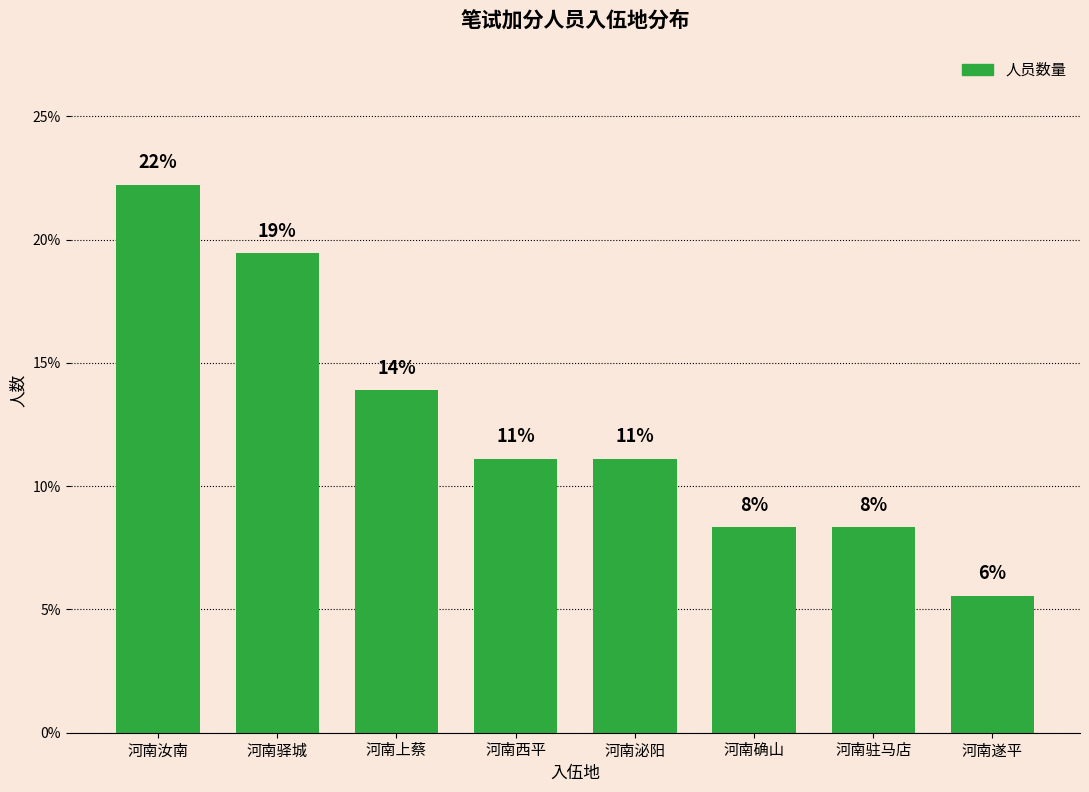

The chart shows a value of 8.1 at 河南遂平. True or false?

False